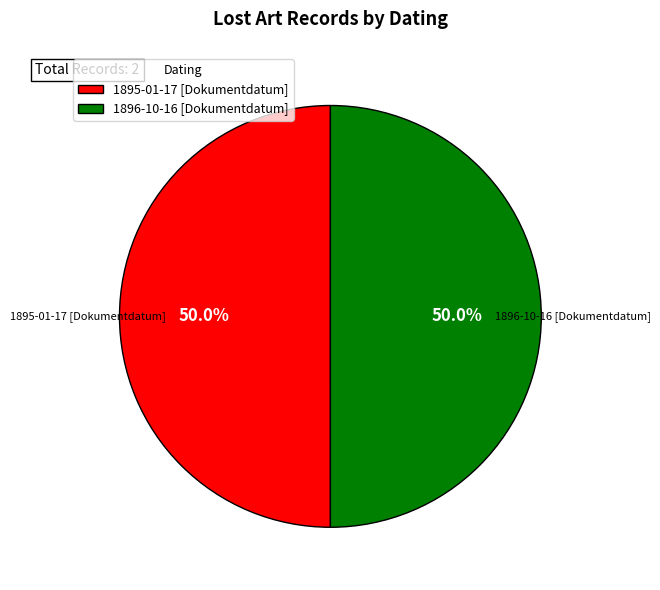

The 1895-01-17 [Dokumentdatum] slice represents 50% of the pie. True or false?

True